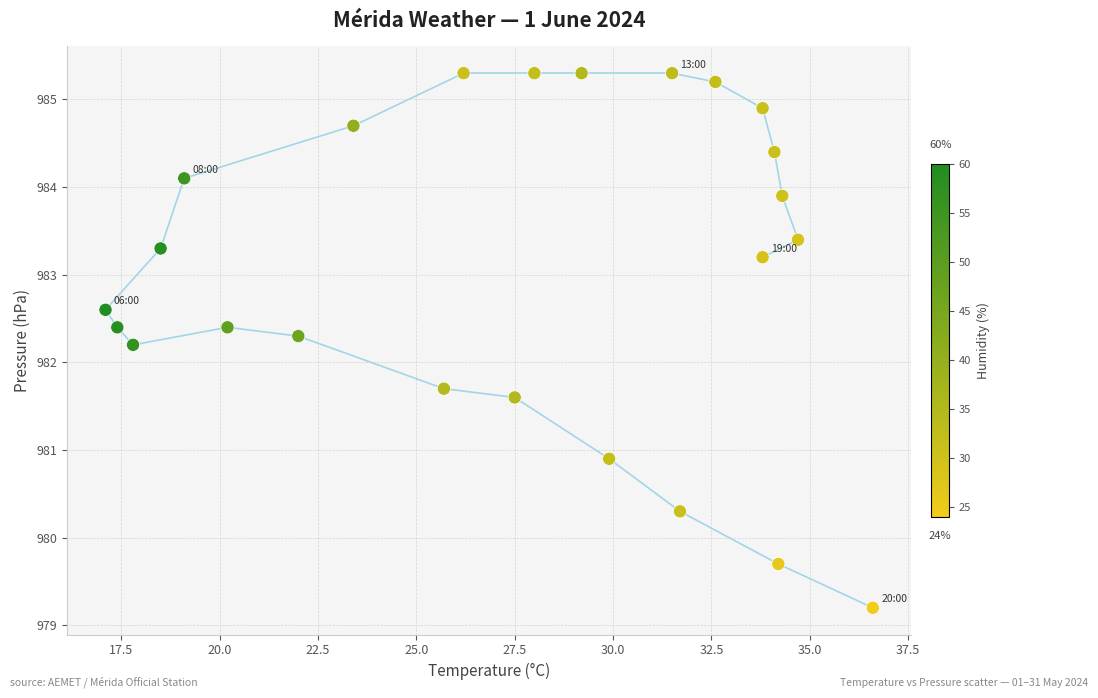

What is the range of Y values (max minus min)?

6.1